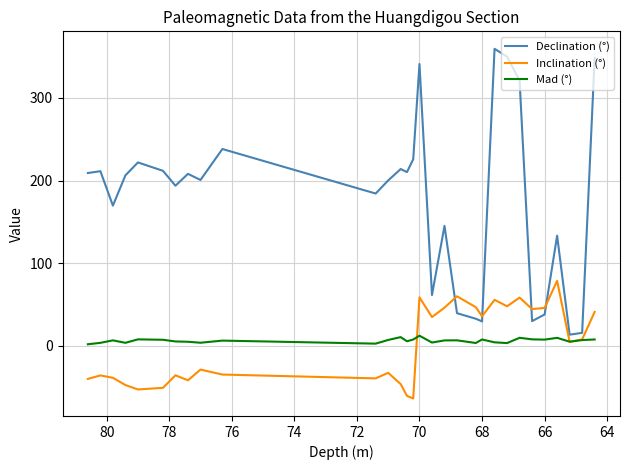

True or false: Inclination (°) and Declination (°) intersect in this chart.

True